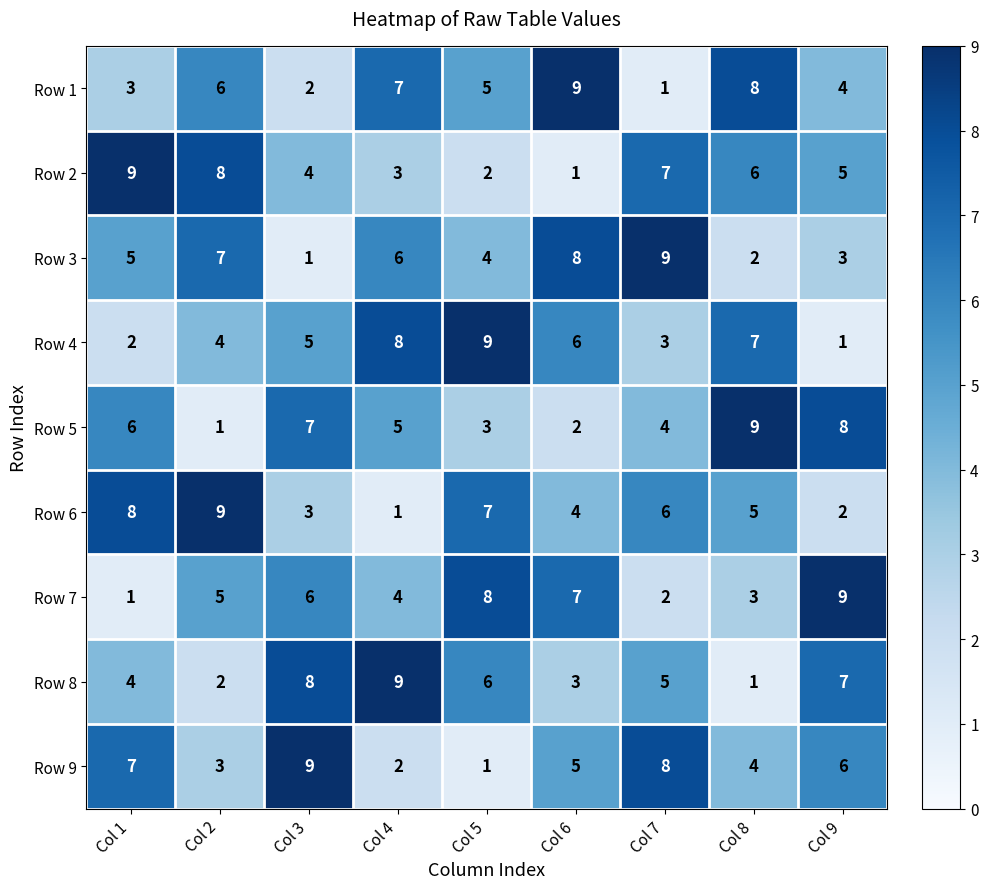

What is the sum of all Row 1 values?

45